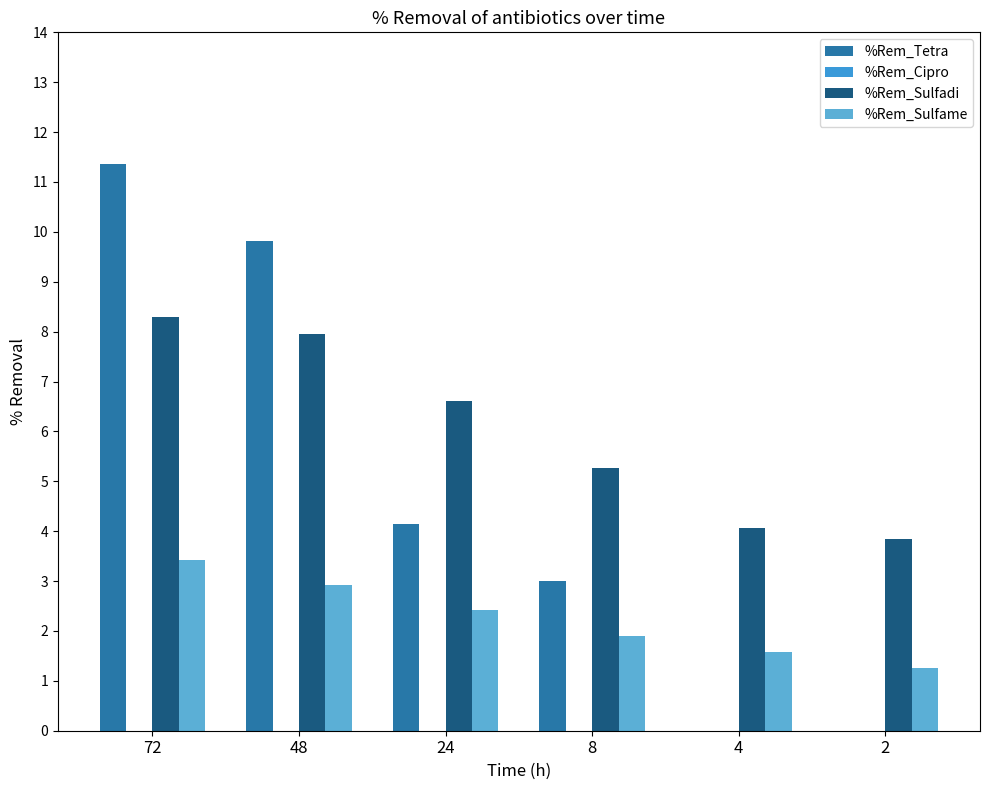

True or false: %Rem_Sulfadi has a value of 2.5 at 2.

False